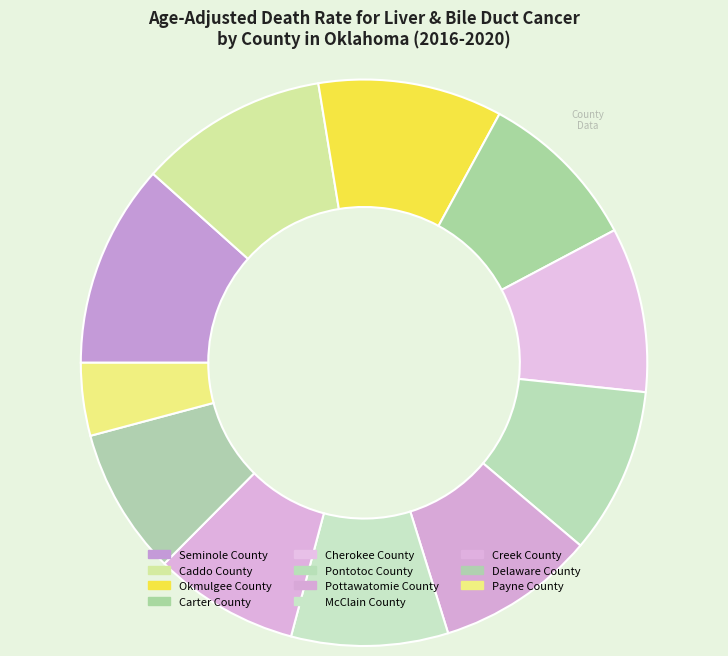

Between Pottawatomie County and Pontotoc County, which is larger?

Pontotoc County